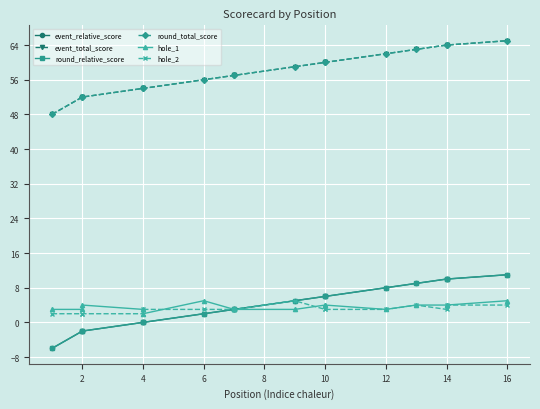

List the series in order of their peak value, highest first.

event_total_score, round_total_score, event_relative_score, round_relative_score, hole_1, hole_2